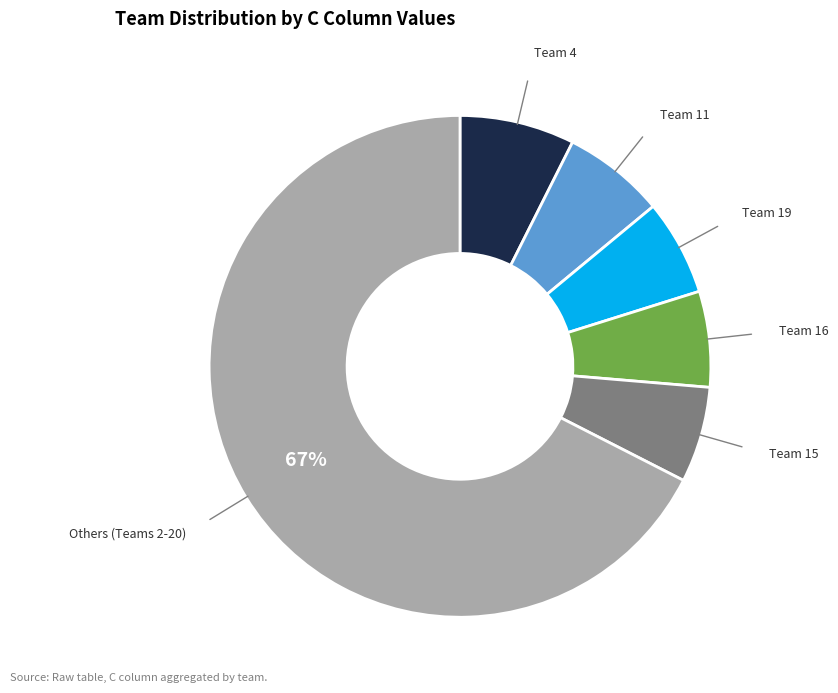

Is there a majority slice in this chart?

Yes